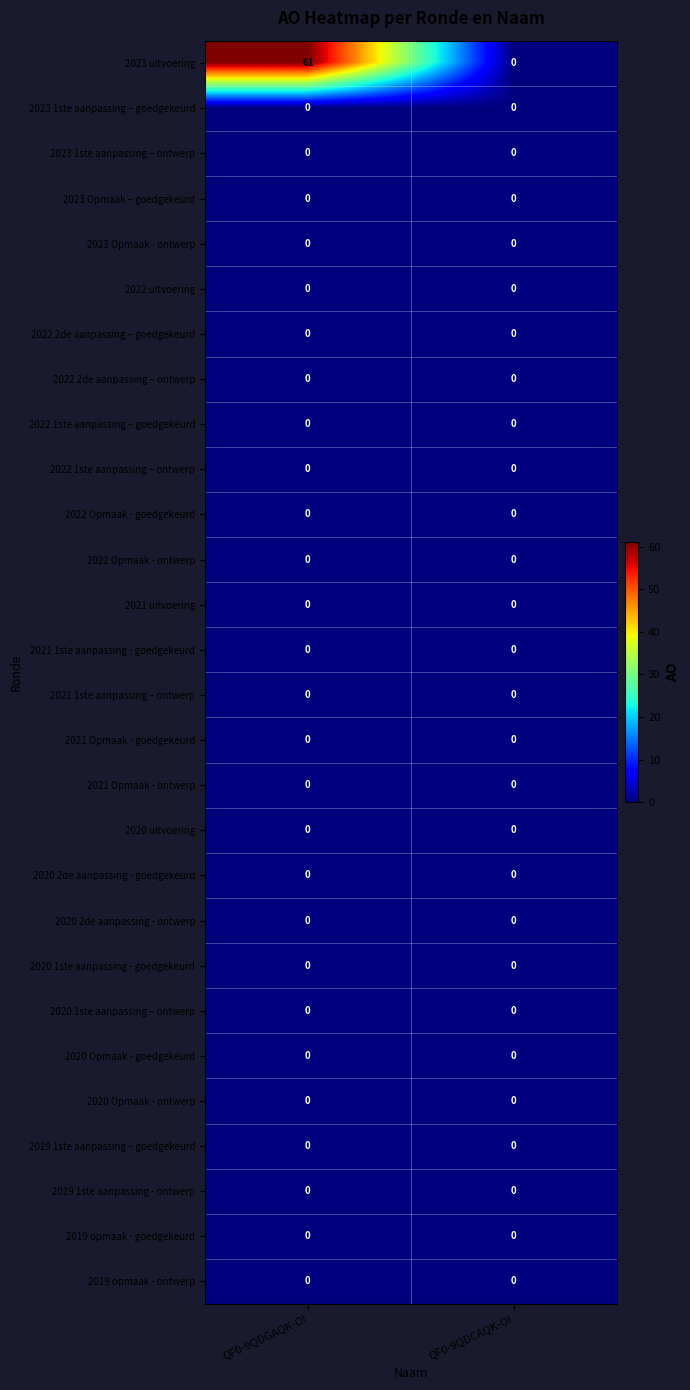

Which series has the largest range (max minus min)?

2023 uitvoering